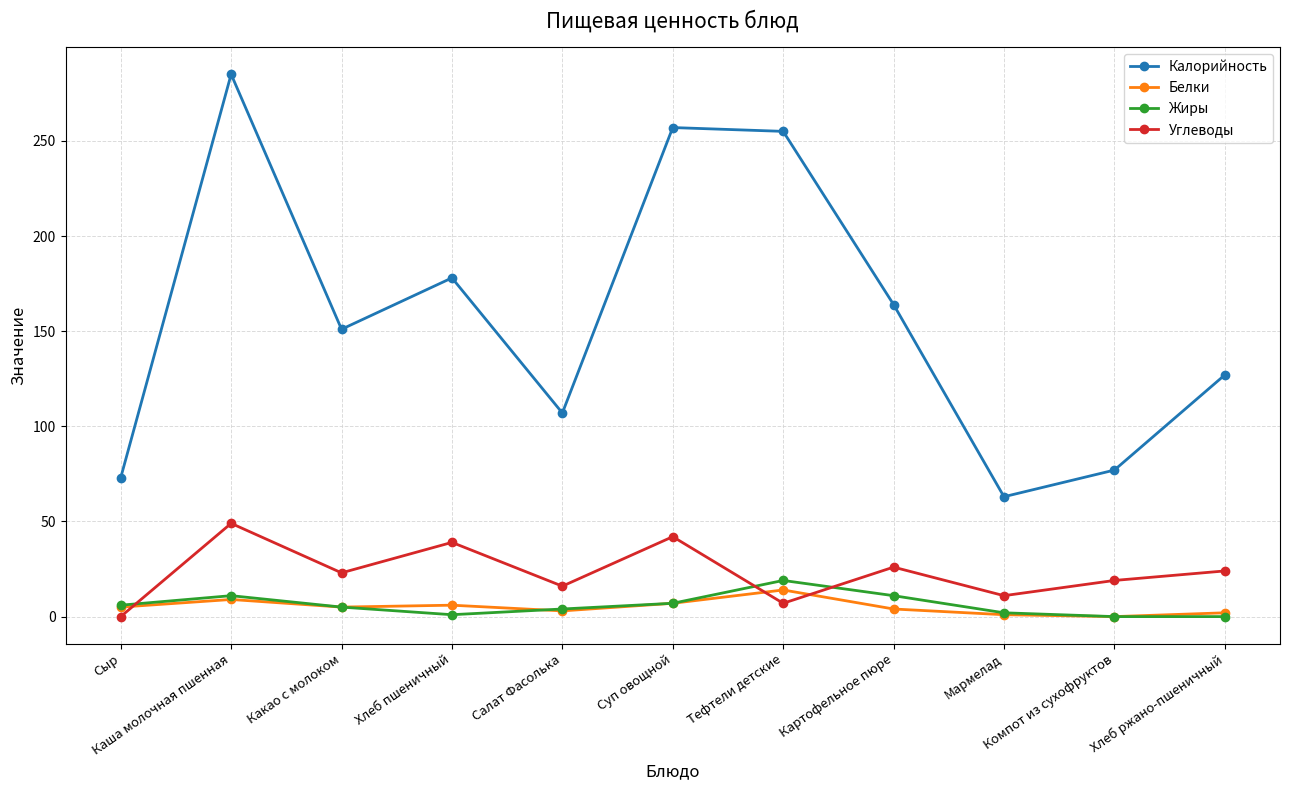

What is the sum of all Углеводы values?

256